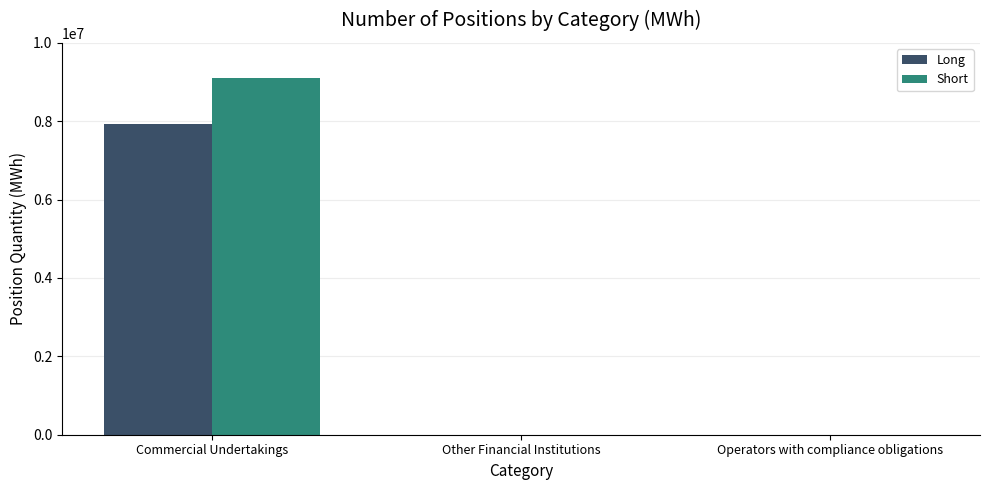

What is the sum of all Long values?

7925623